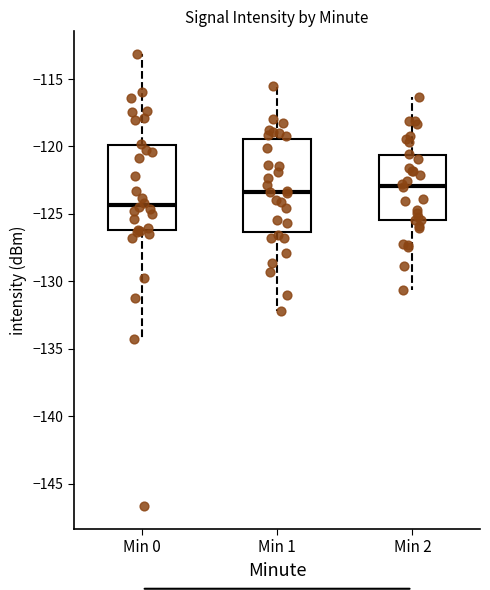

Reading left to right, read every box against the y-axis: the position of its median line, the range the box covers, and the ends of its whiskers. The values are not printed on the chart, so give them approximately, as read against the axis.

Min 0: median -124.5, box -126.0 to -120.0, whiskers -134.5 to -113.0
Min 1: median -123.5, box -126.5 to -119.5, whiskers -132.0 to -115.5
Min 2: median -123.0, box -125.5 to -120.5, whiskers -130.5 to -116.5